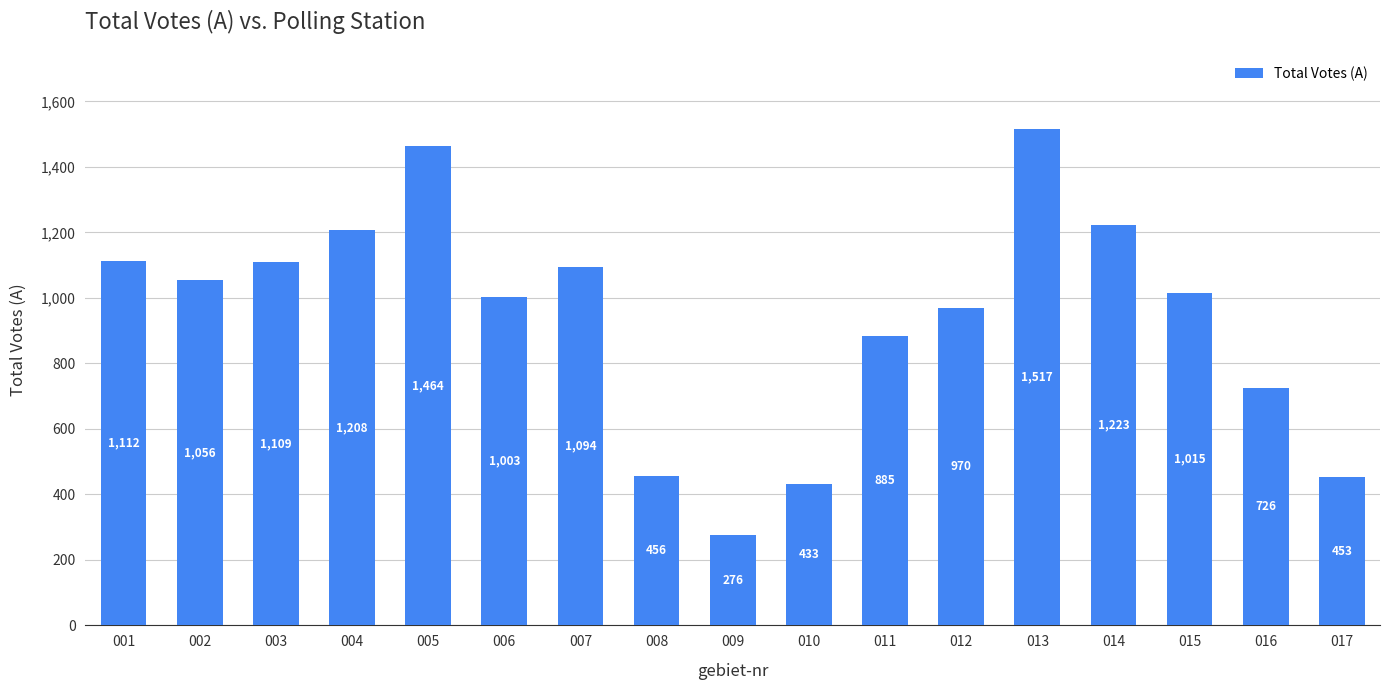

The value at 011 is 885. True or false?

True